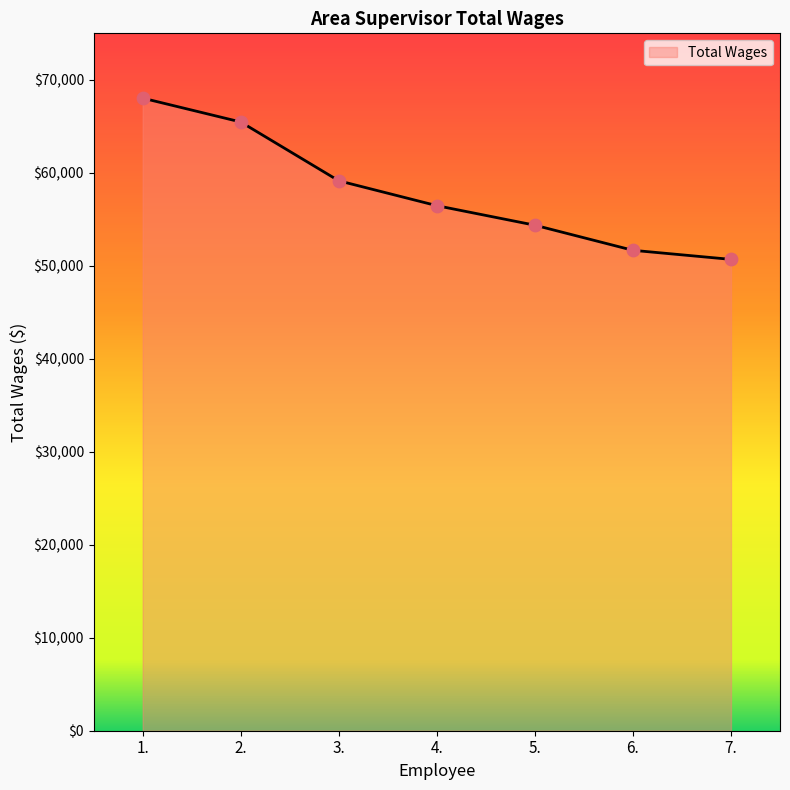

Which has a higher value, 7. or 4.?

4.